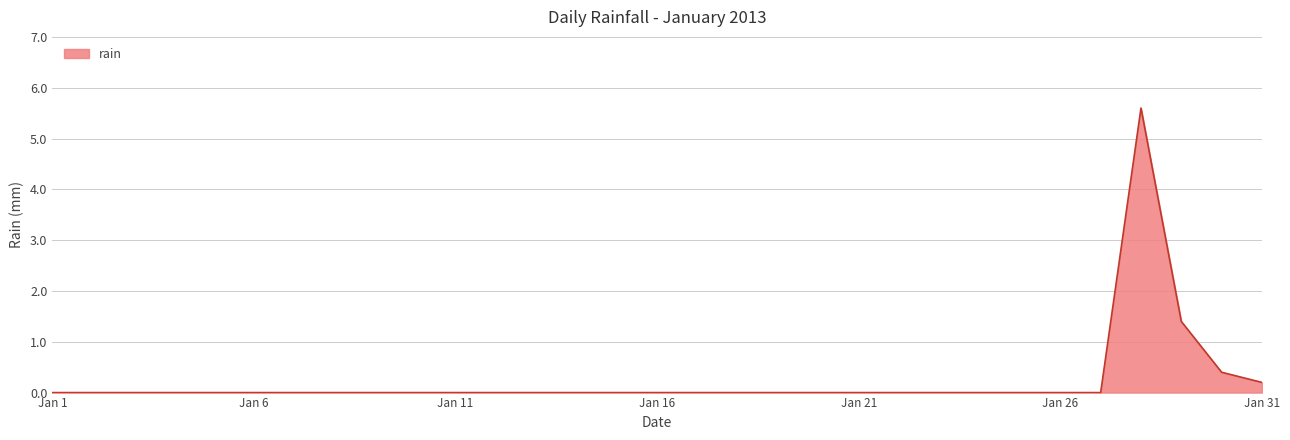

How many lines are shown in the chart?

1